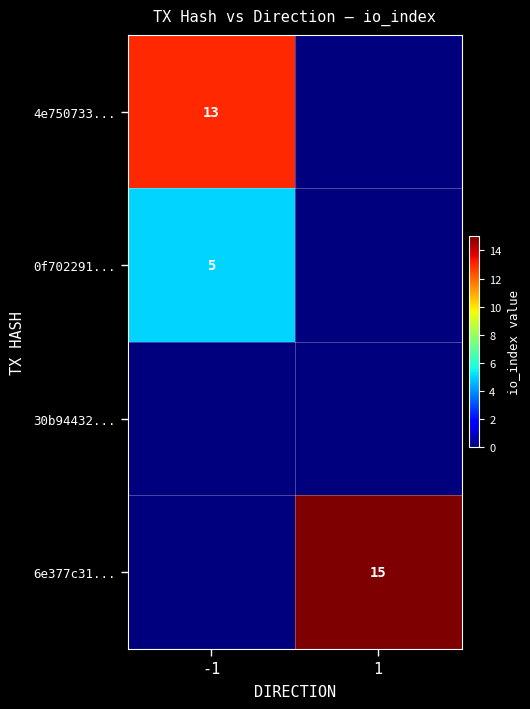

The value of 4e750733... at -1 is 13. True or false?

True